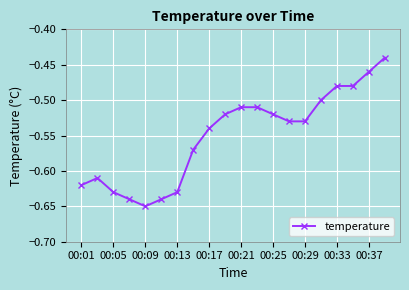

What is the sum of all values?

-11.0